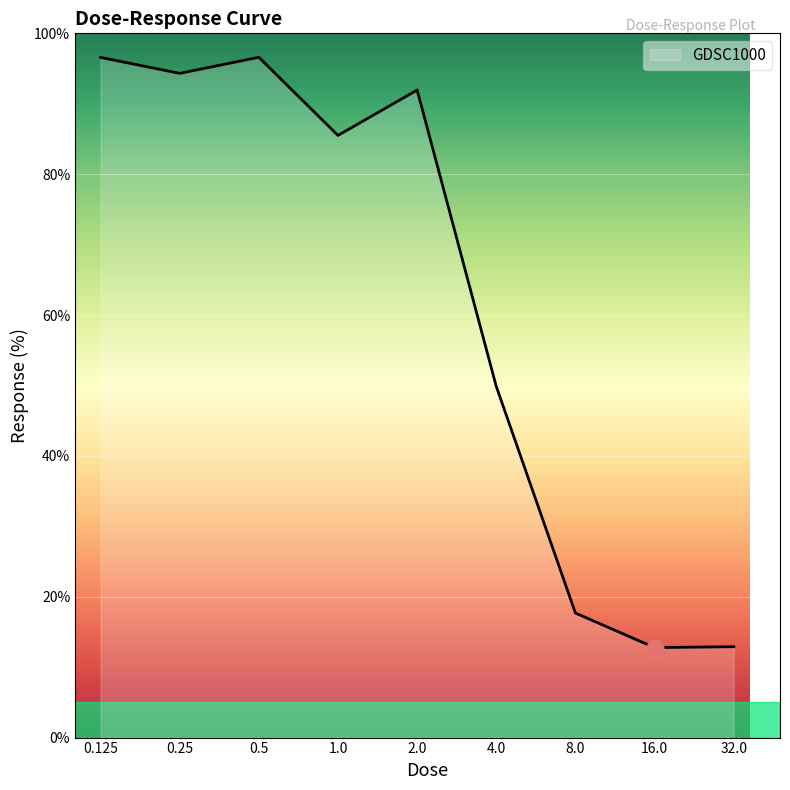

What is the difference between the maximum and minimum values?

83.8